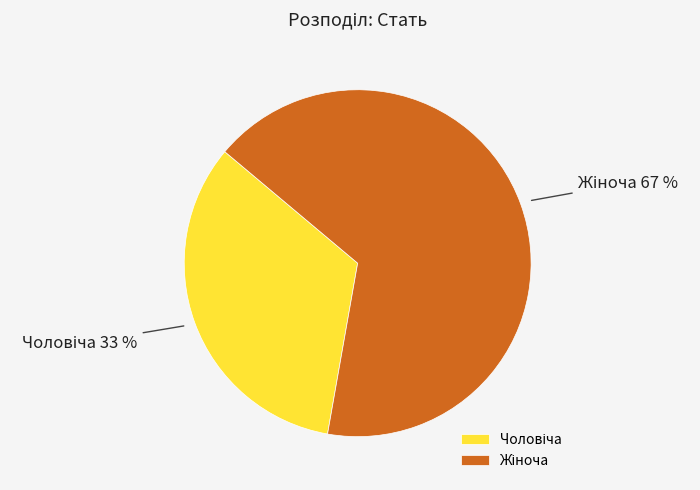

To the nearest percent, what is the average slice percentage?

50%